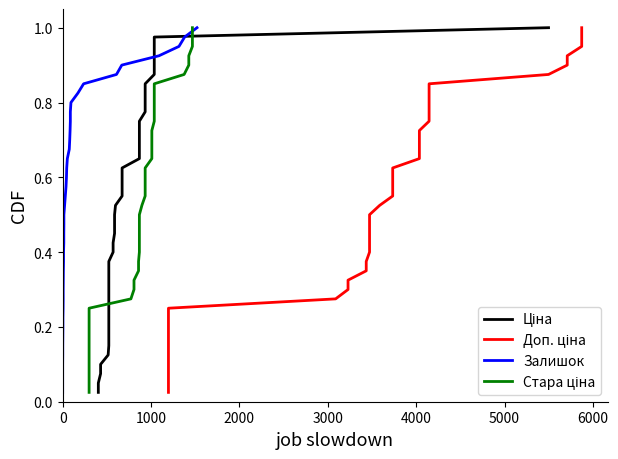

Which series has the largest range (max minus min)?

Ціна